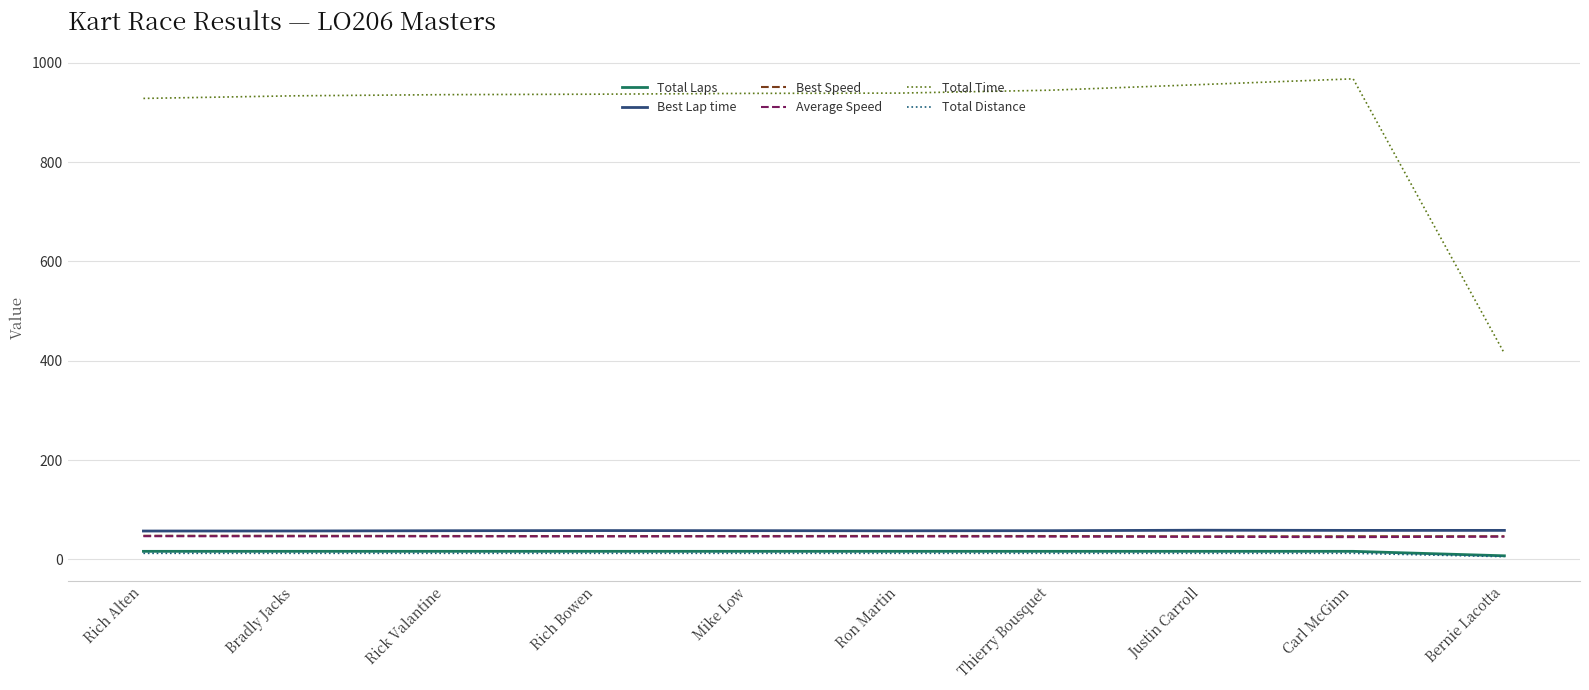

What is the sum of the Best Lap time values at Bernie Lacotta and Rich Bowen?

116.0